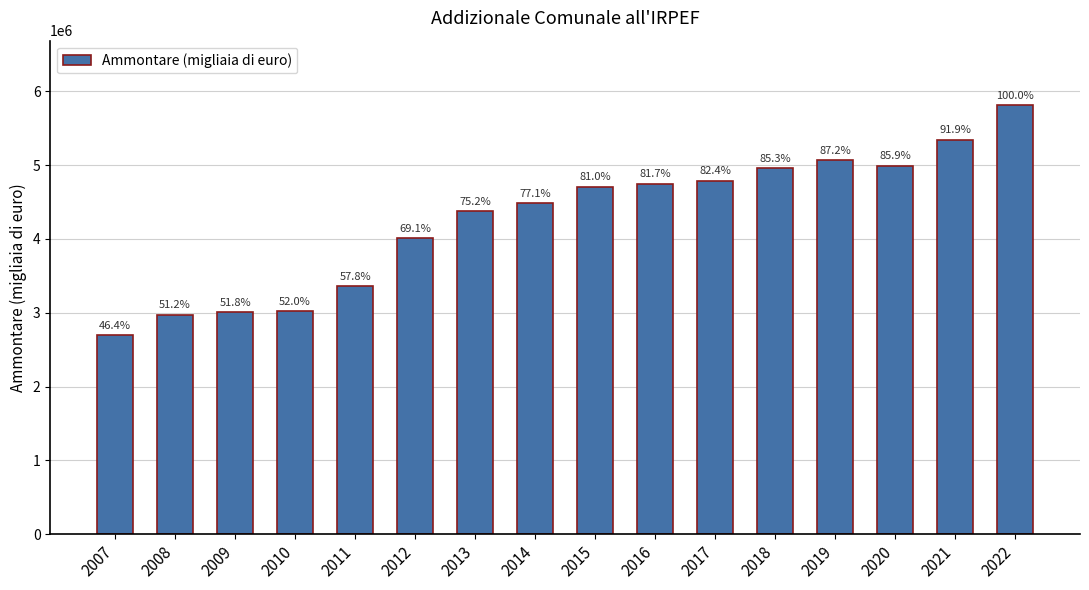

Rank the categories by value from highest to lowest.

2022, 2021, 2019, 2020, 2018, 2017, 2016, 2015, 2014, 2013, 2012, 2011, 2010, 2009, 2008, 2007